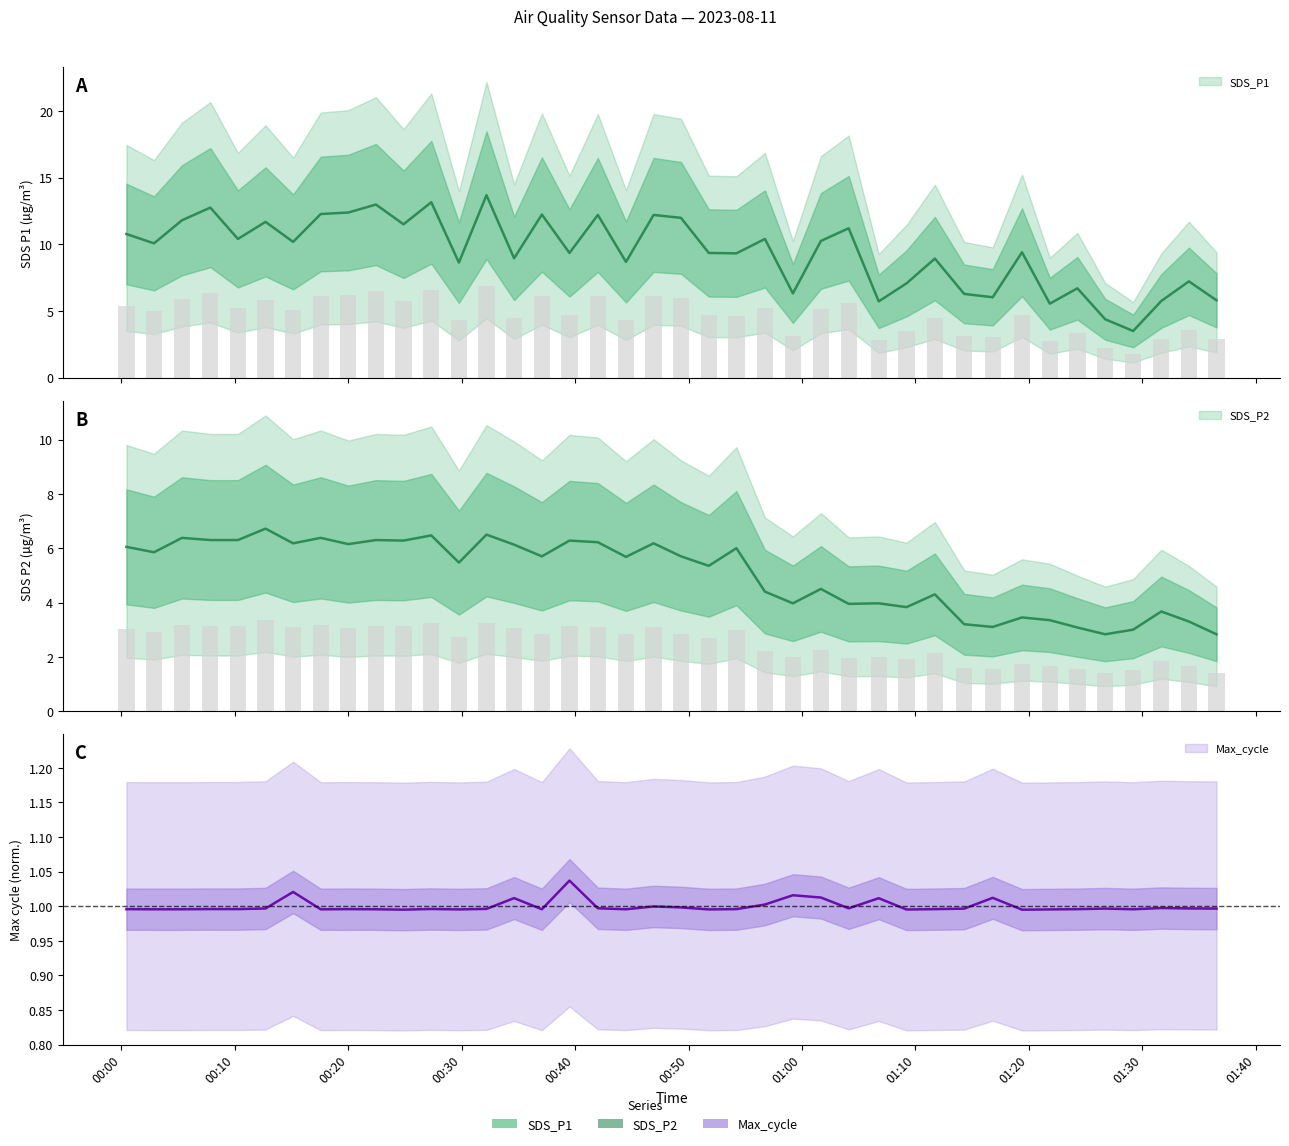

Is it true that Max_cycle equals 1.0 at 2023/08/11 01:21:51?

True